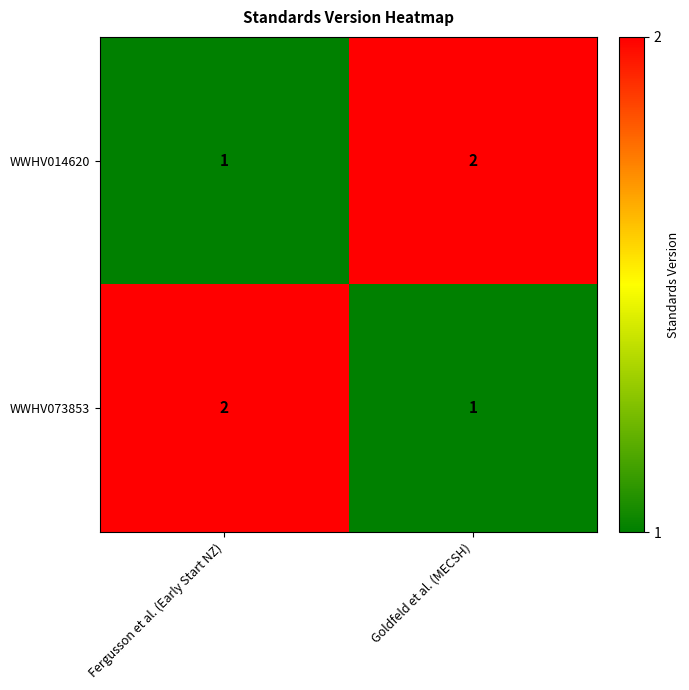

The WWHV014620 series shows 2 at Goldfeld et al. (MECSH). True or false?

True